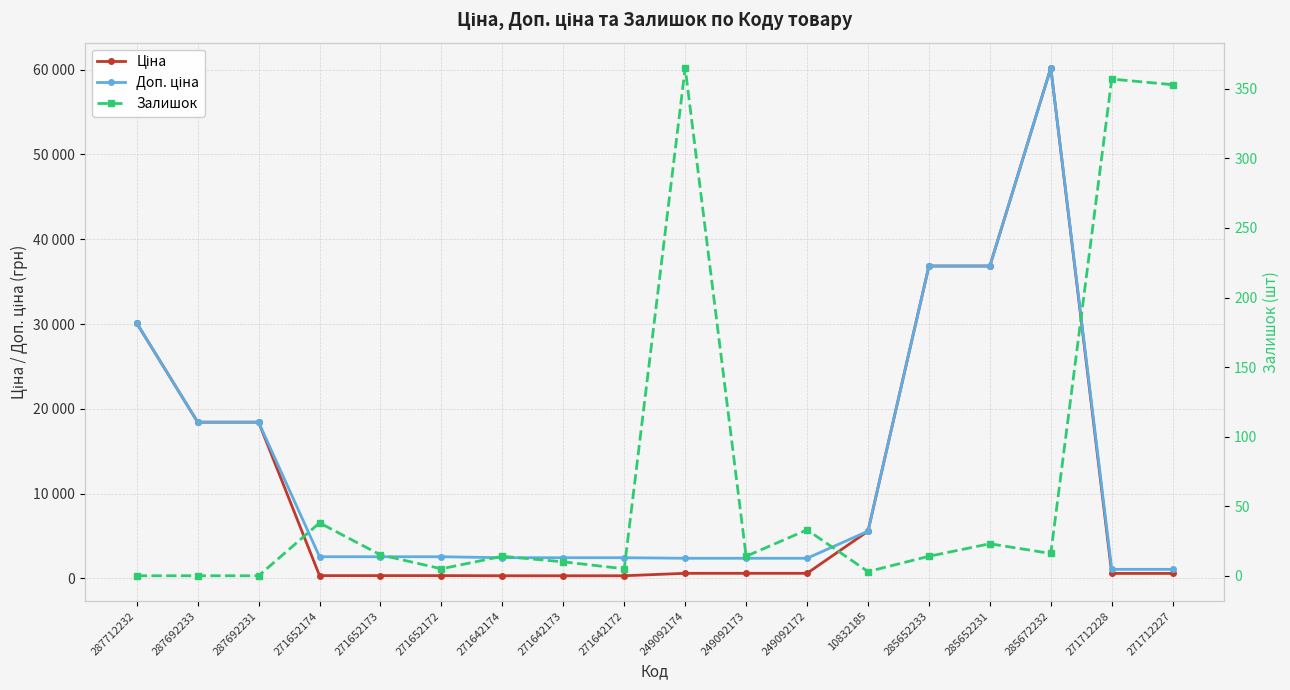

What is the spread (max minus min) of values at 287692233?

18420.9